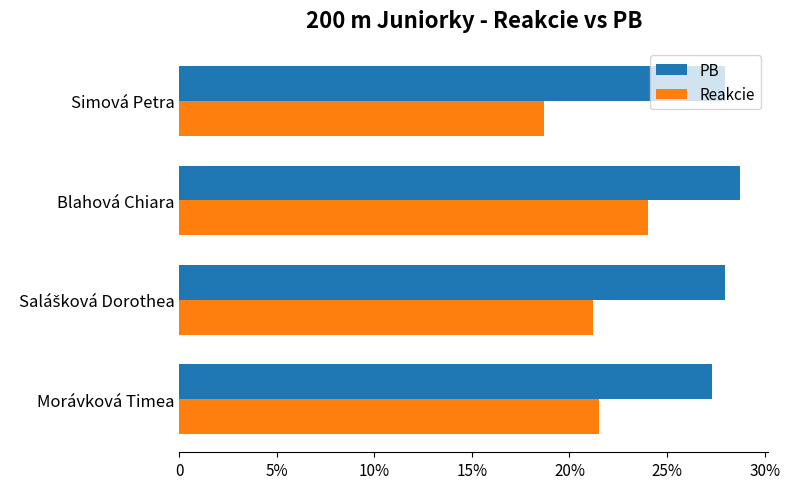

Are the bars grouped side by side (vs. stacked)?

Yes